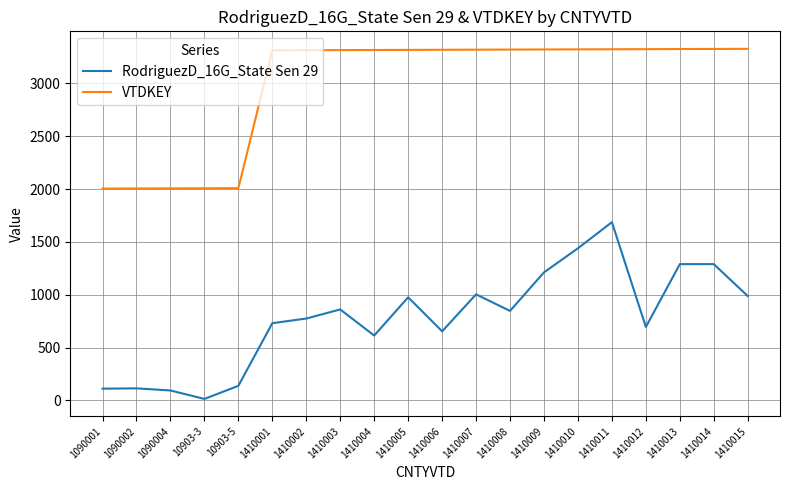

What is the difference between the maximum and minimum values in the VTDKEY series?

1323